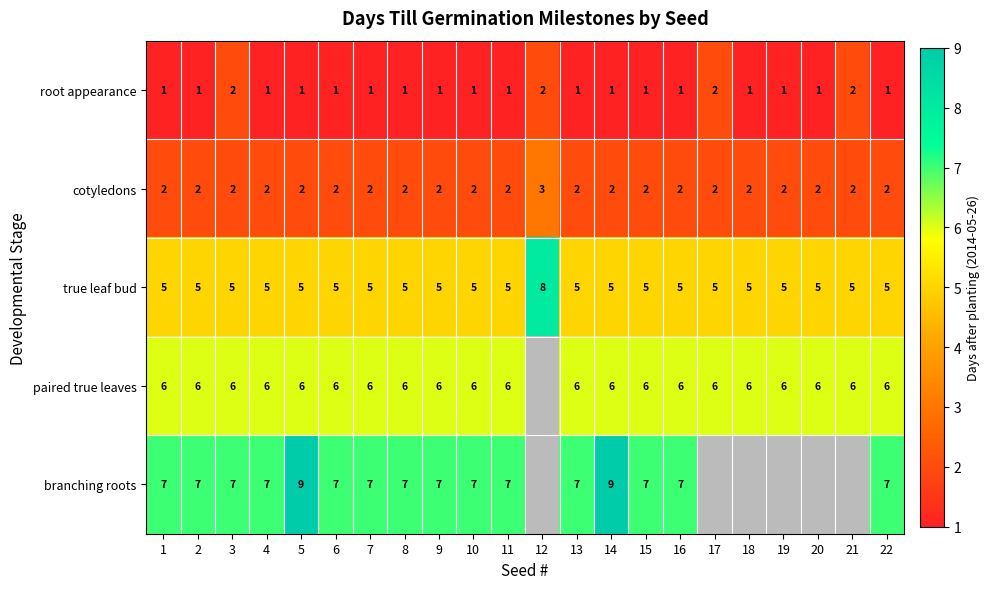

The cotyledons series shows 0.4 at 5. True or false?

False